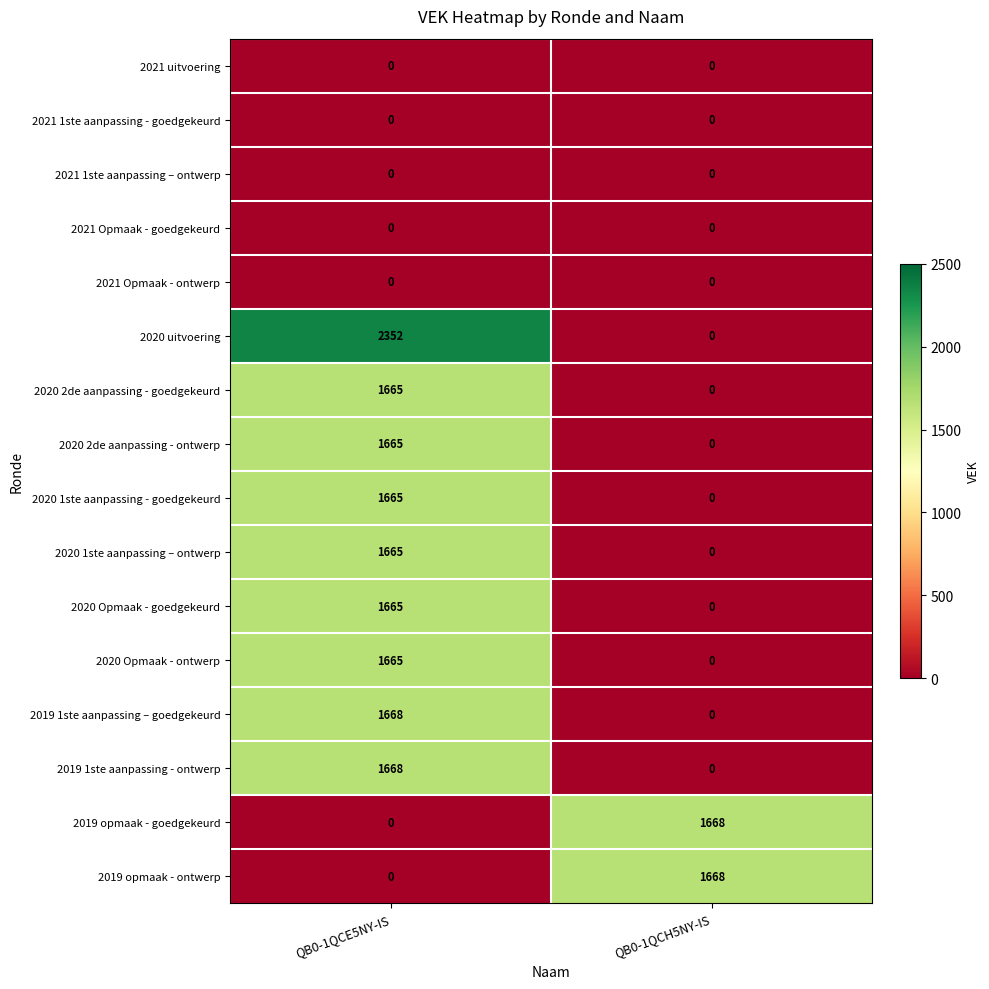

Which series has the widest spread of values?

2020 uitvoering